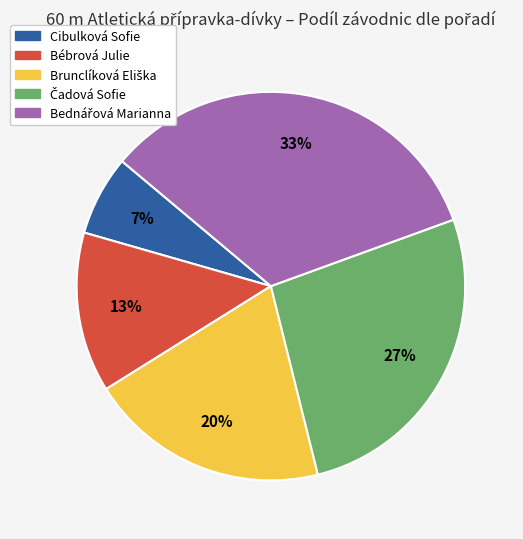

To the nearest percent, what is the average slice percentage?

20%